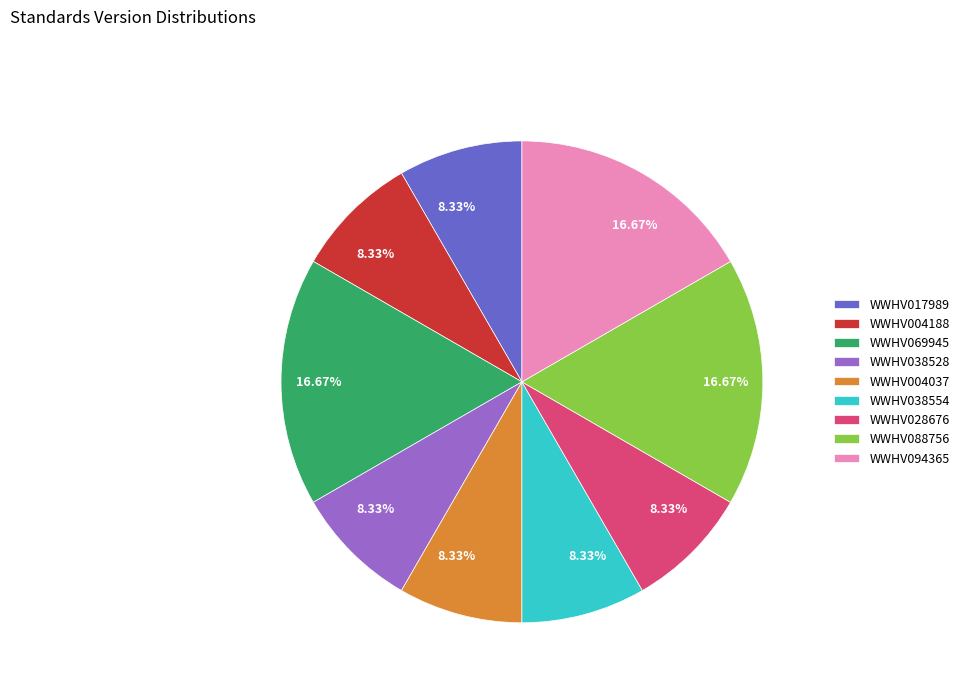

Approximately how many times larger is the value at WWHV088756 compared to WWHV028676?

2.0